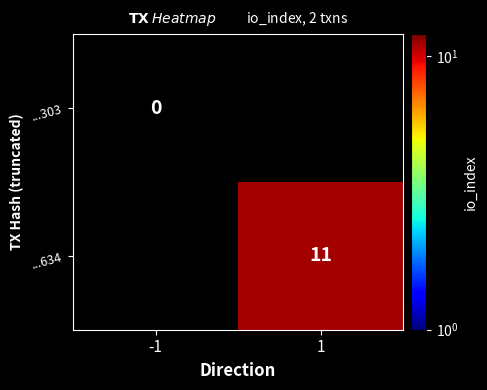

The value of ...634 at 1 is 11. True or false?

True